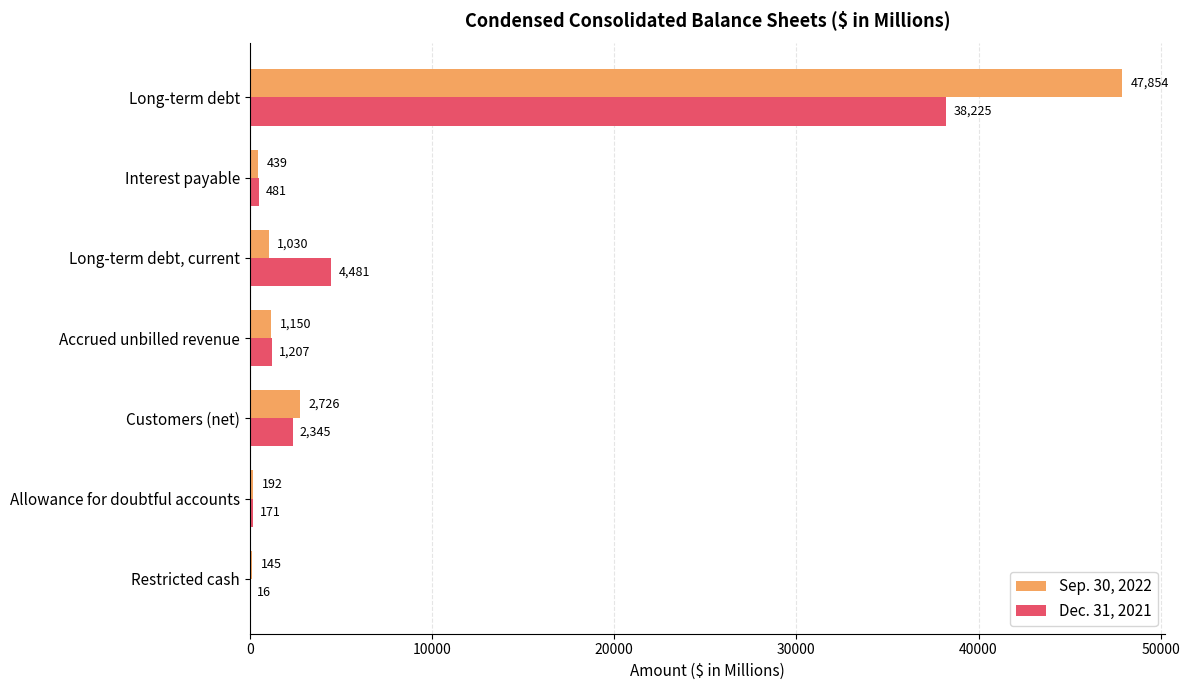

What is the sum of all Sep. 30, 2022 values?

53536